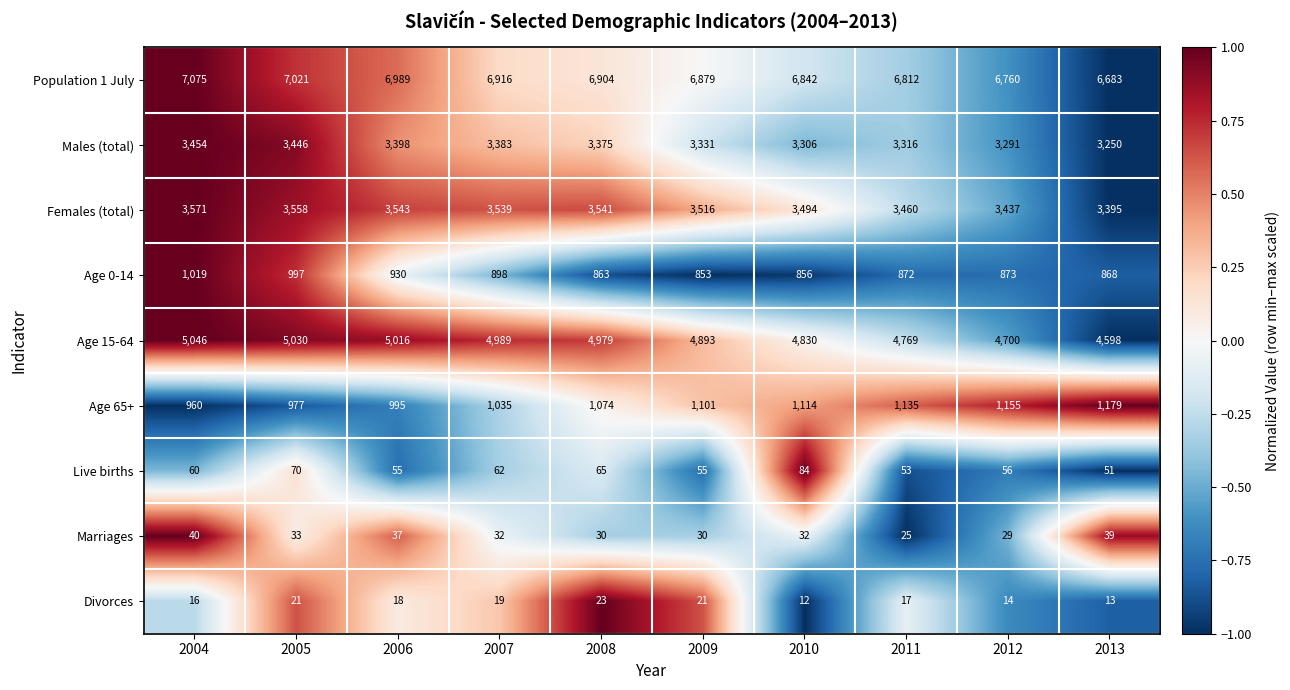

How many values in the Age 15-64 series are below 4979?

5